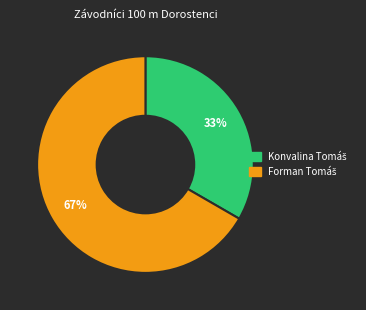

Does any single category account for the majority?

Yes